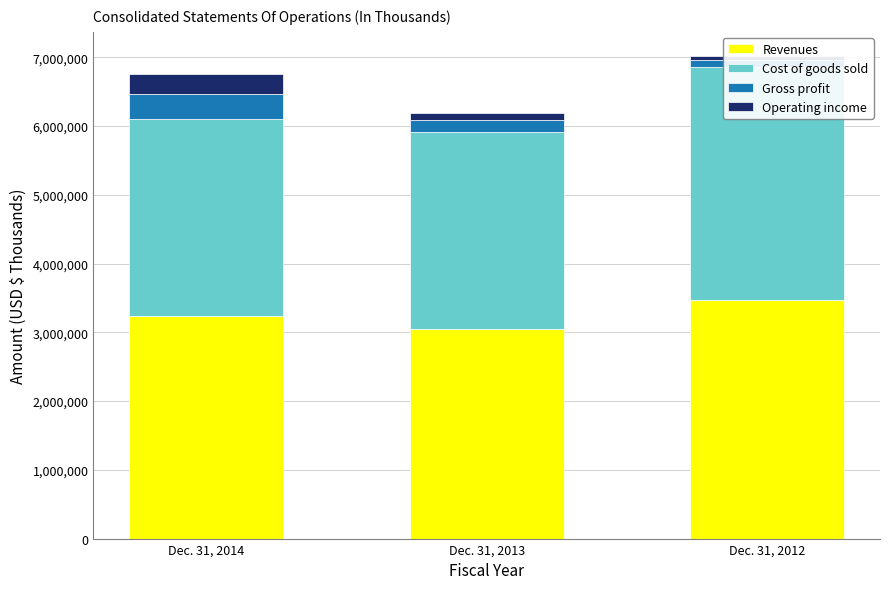

What is the difference between the second highest and minimum values in the Revenues series?

194600